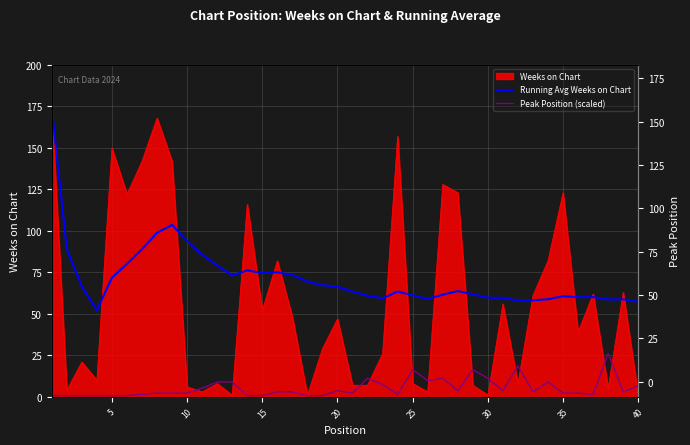

How many data points in Peak Position (scaled) are above 2?

27